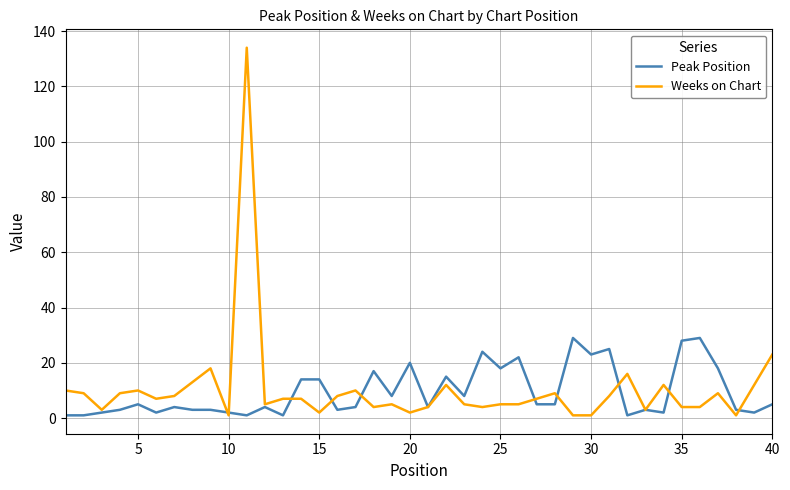

Is this an area chart (filled region under the line)?

No